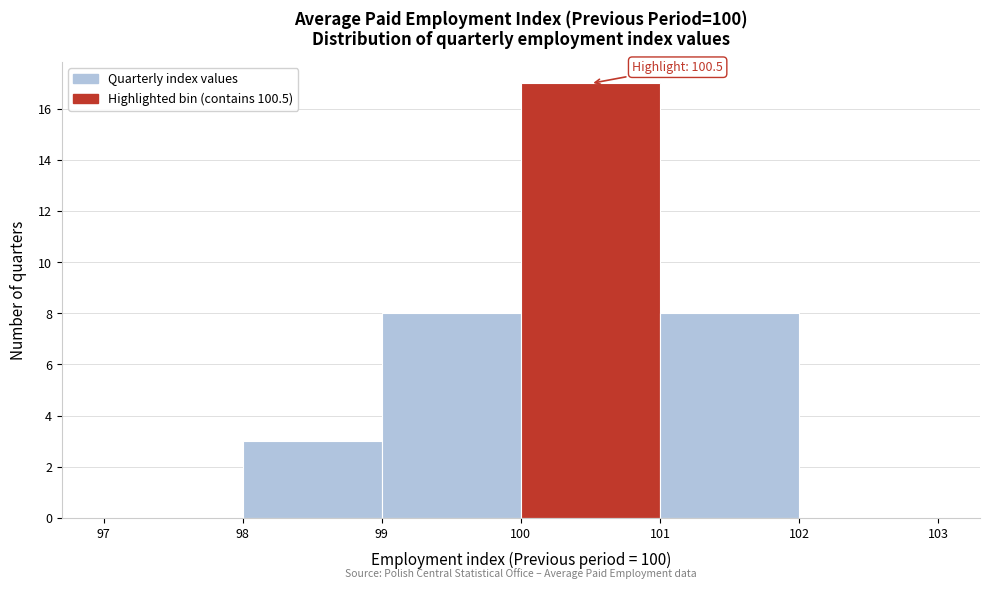

Over which range of the x-axis is the bar tallest?

100 to 101